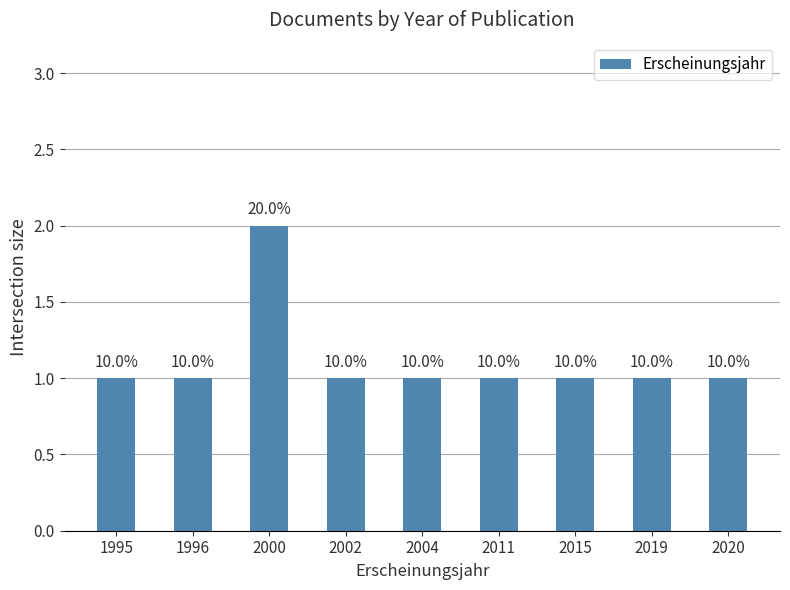

Are the bars horizontal?

No